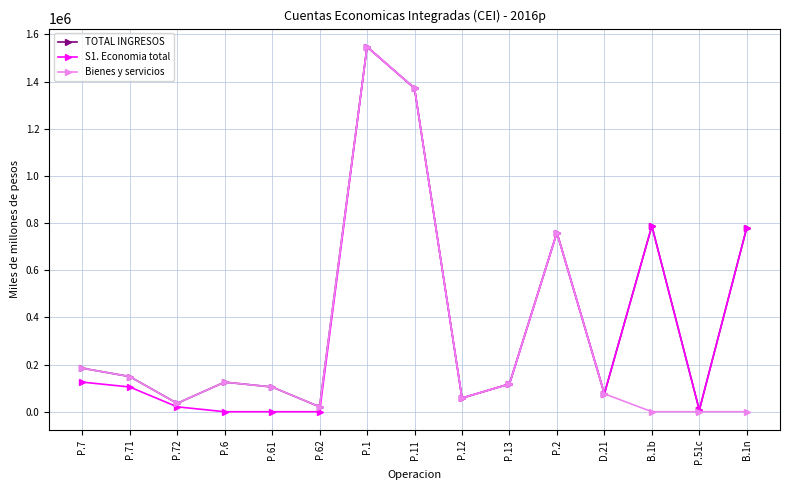

True or false: TOTAL INGRESOS has a value of 1547391 at P.1.

True